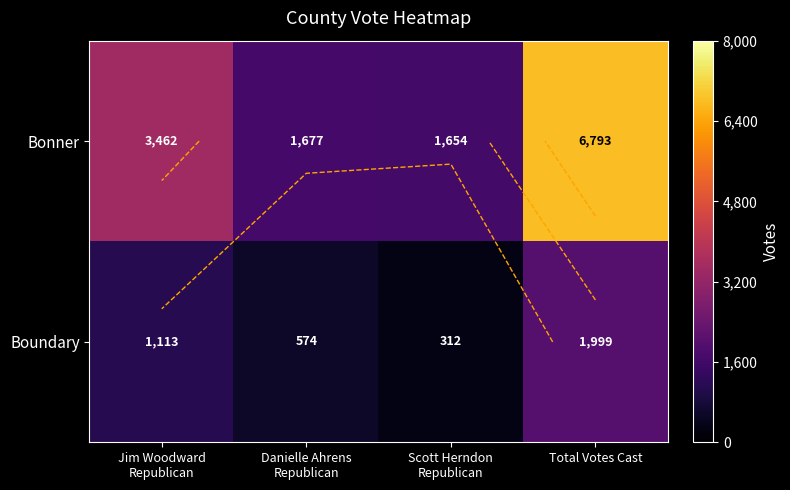

Which has a higher value, Jim Woodward
Republican or Total Votes Cast?

Total Votes Cast